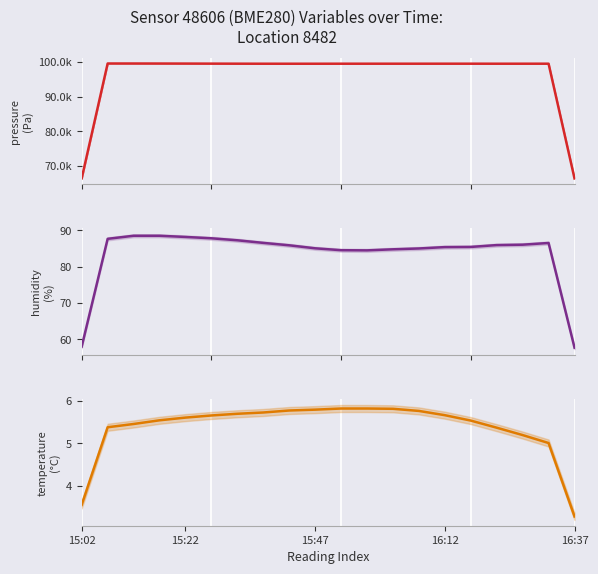

What is the value of the temperature point at the 18th from the left?

5.2